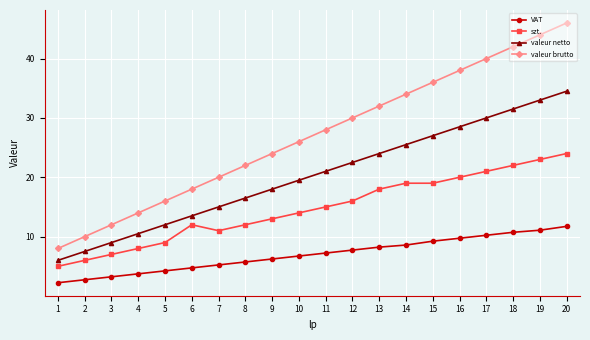

Is this an area chart (filled region under the line)?

No